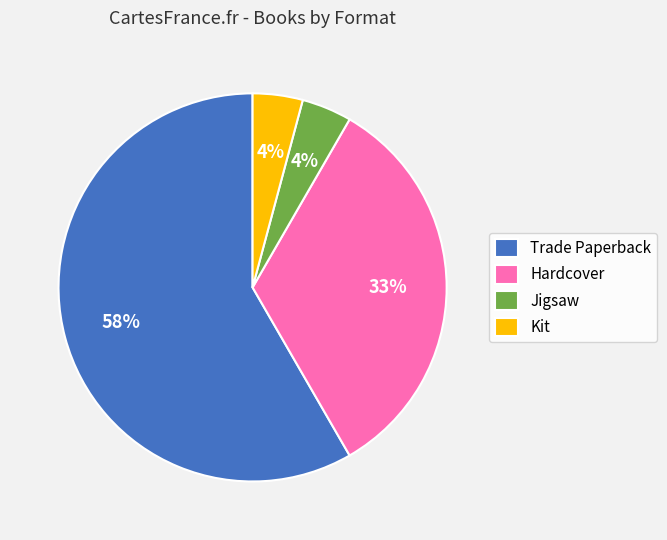

Is the sum of Hardcover and Kit greater than half?

No